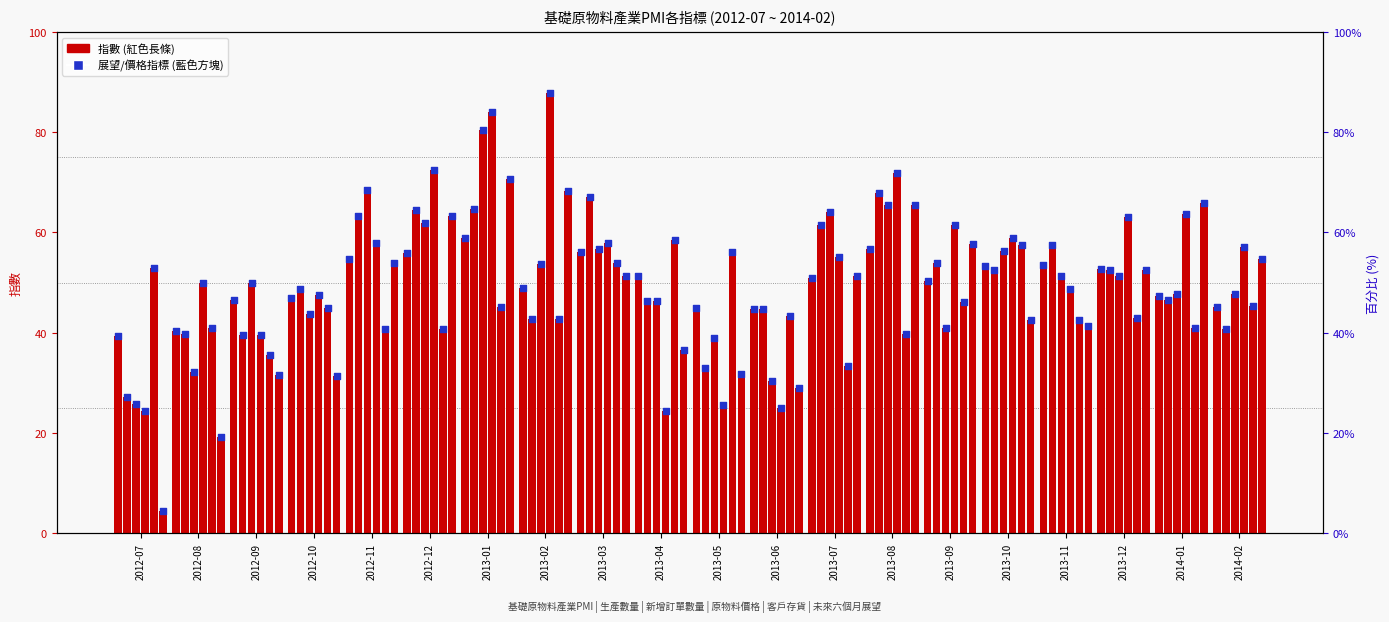

At which category is the sum across all series the highest?

2013-01